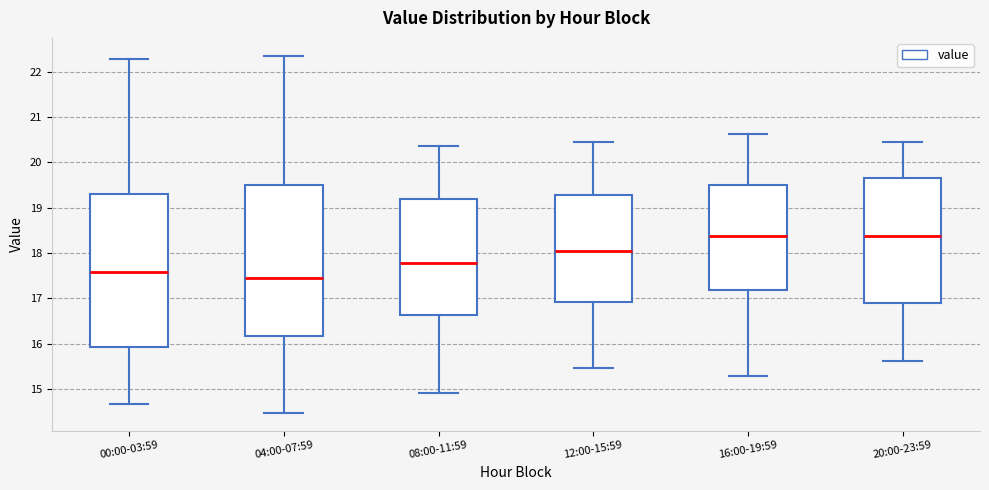

Where does the upper whisker of the box for 16:00-19:59 end on the y-axis? The values are not printed on the chart, so give them approximately, as read against the axis.

20.6